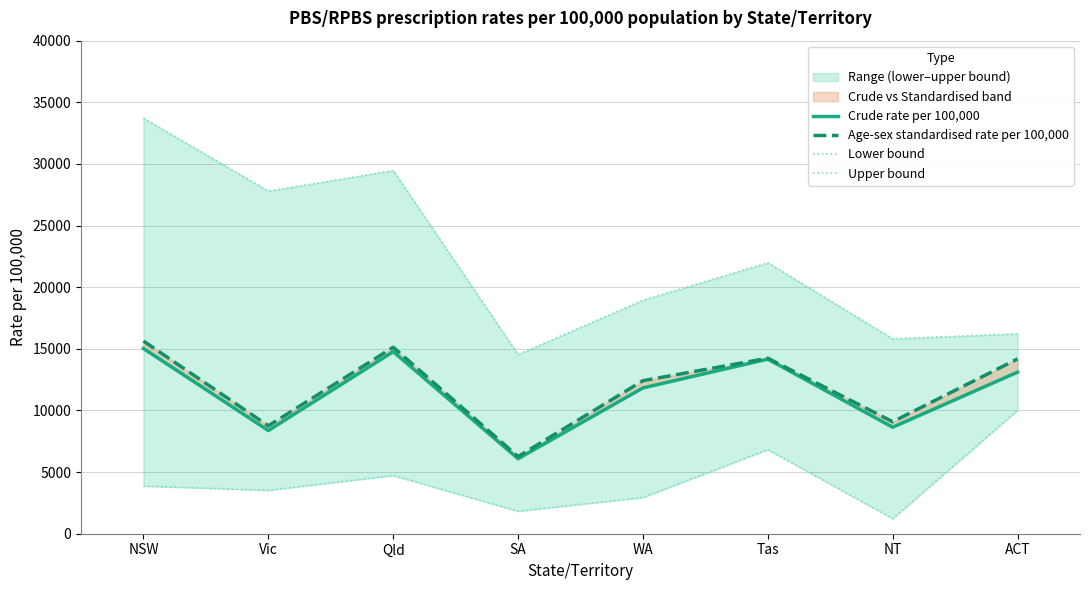

How many lines are shown in the chart?

4